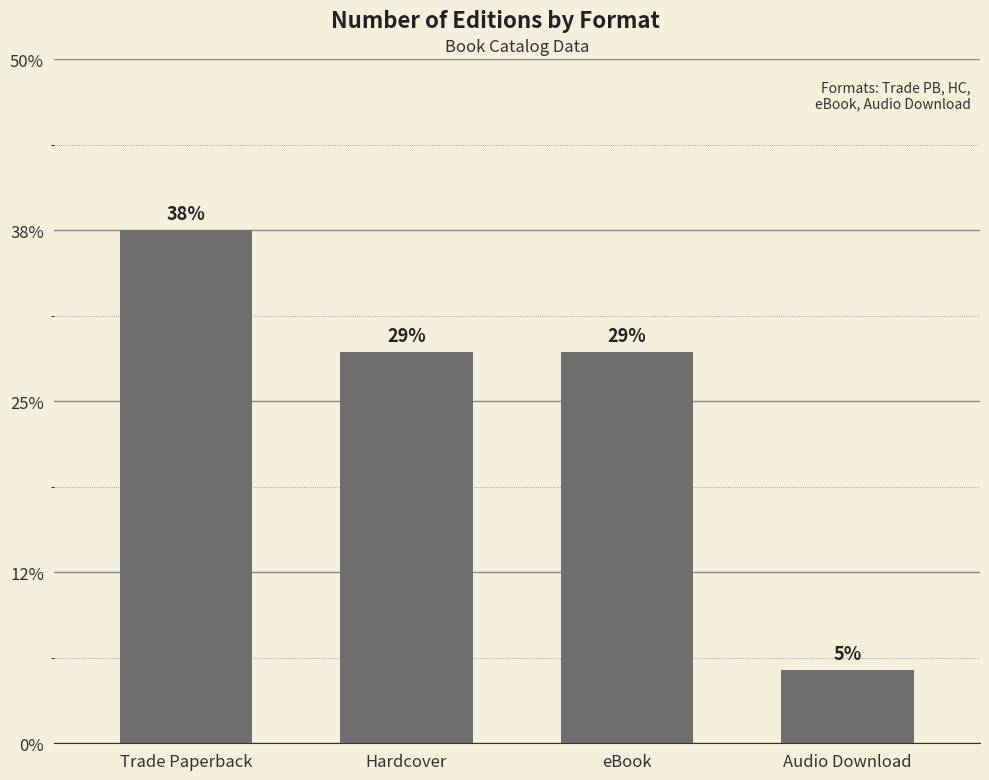

Does the chart contain any negative values?

No